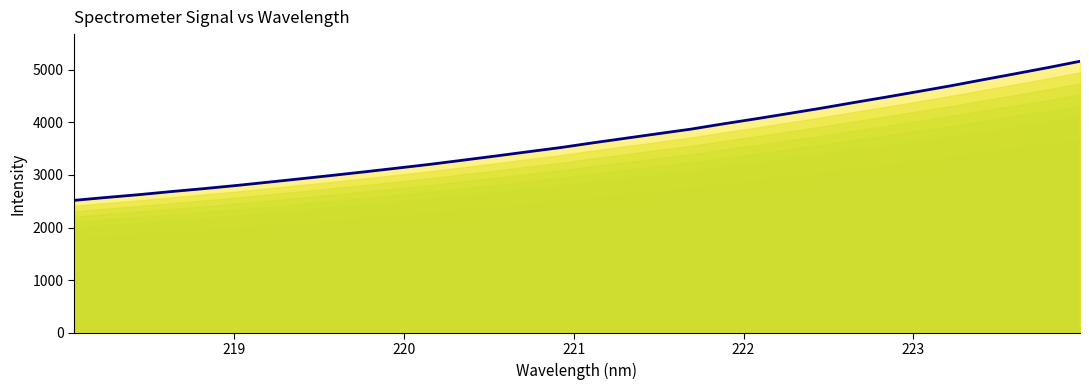

Is it true that the value at 29 is 3099.5?

False